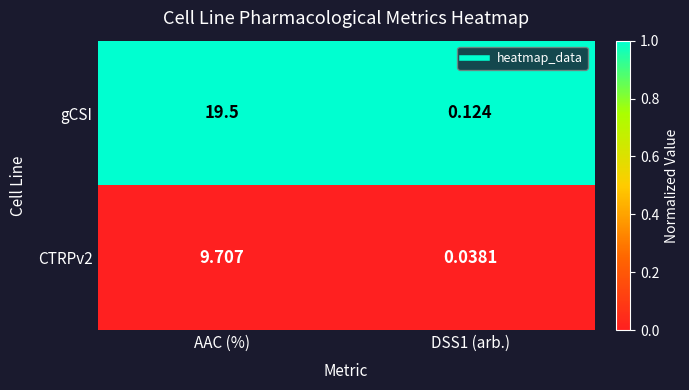

How many series are shown in this chart?

2